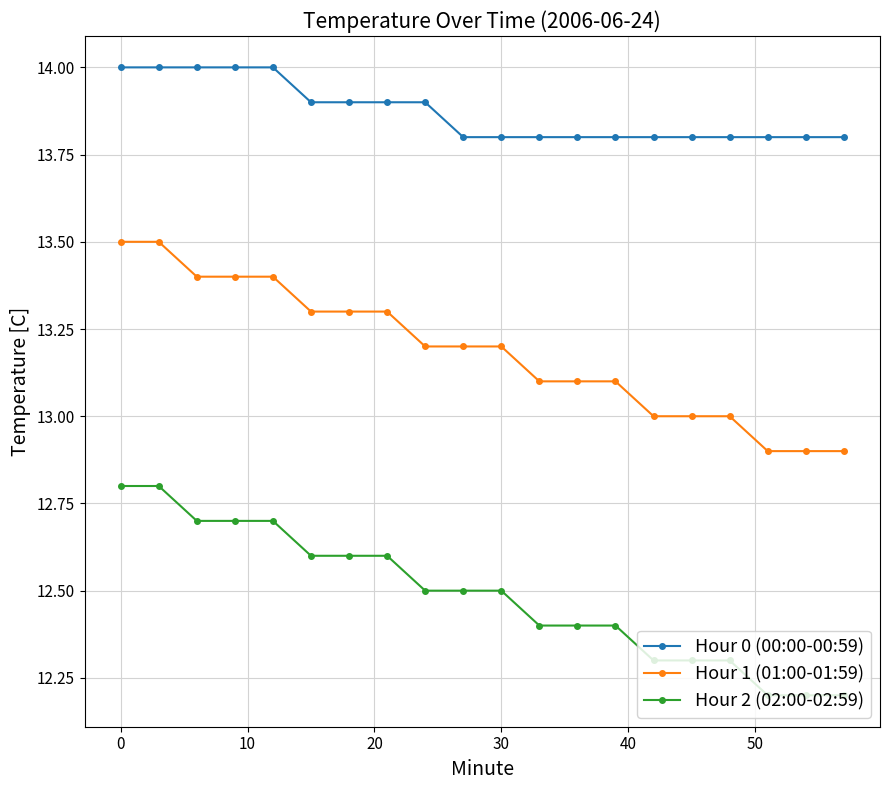

Does the chart have visible grid lines?

Yes